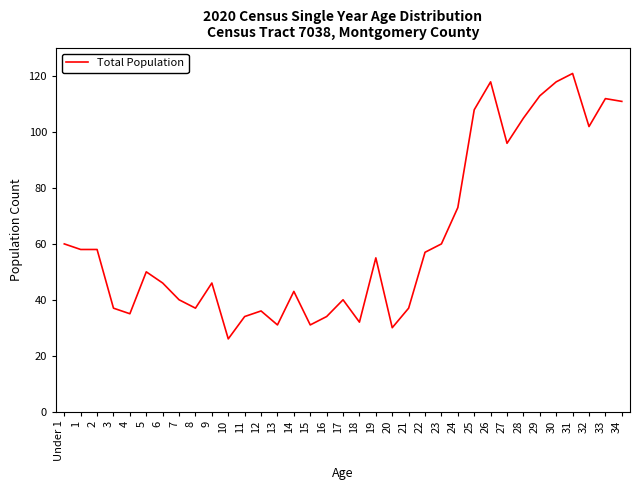

What is the ratio of the value at 16 to the value at 14?

0.8